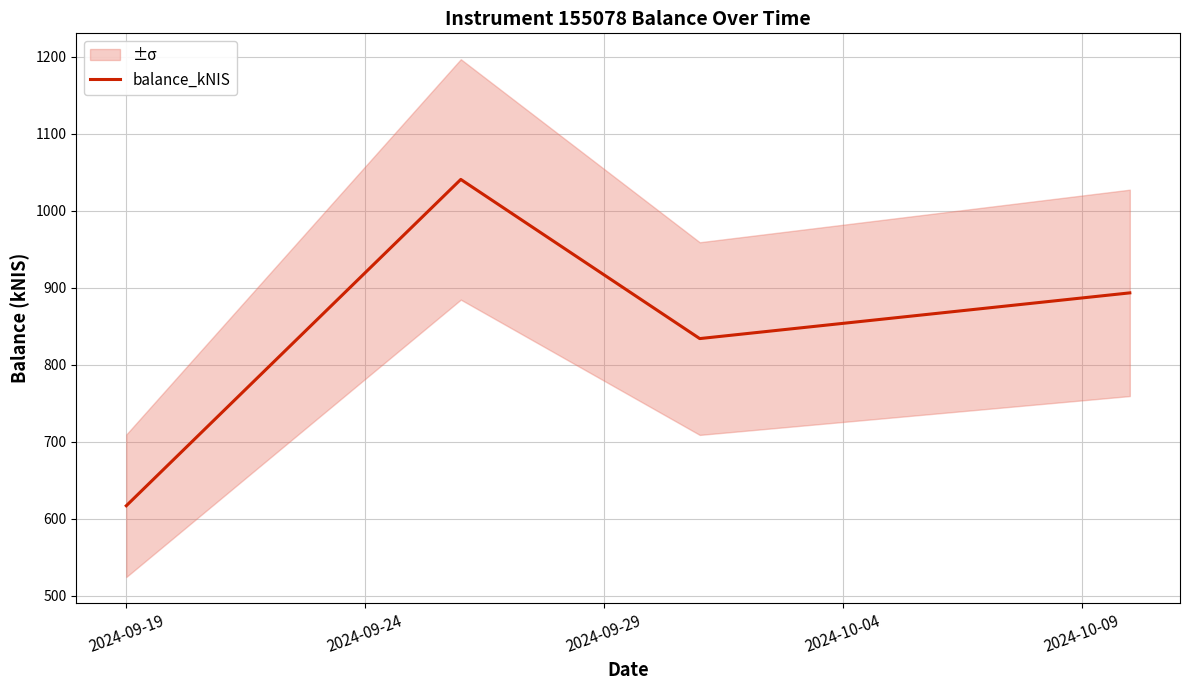

What is the maximum value for balance_kNIS?

1040.8